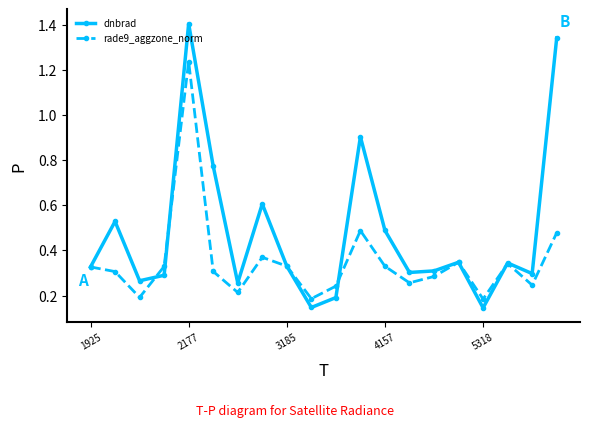

What is the highest value of the dnbrad series?

1.4